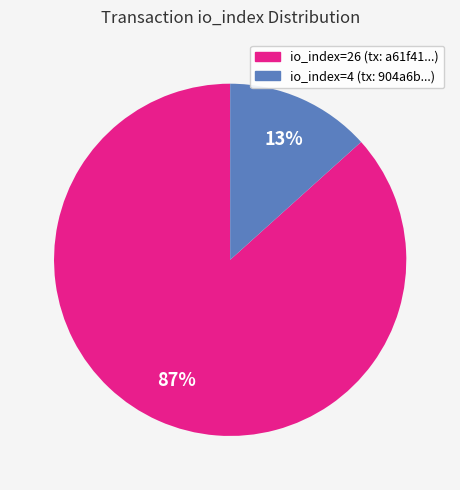

To the nearest percent, what is the combined percentage of io_index=26 (tx: a61f41...) and io_index=4 (tx: 904a6b...)?

100%